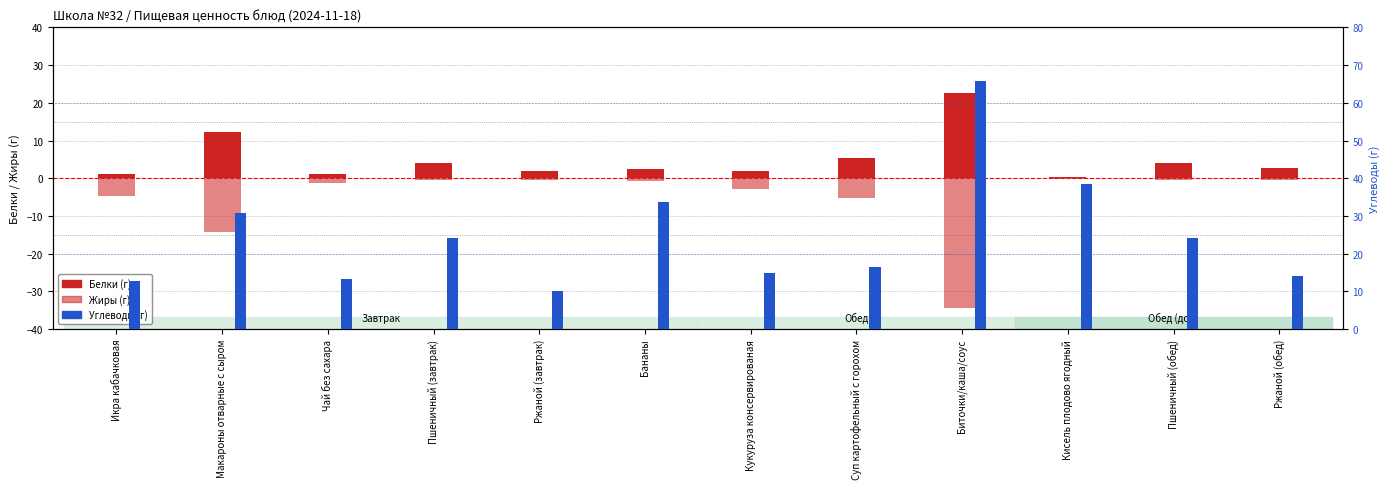

Reading left to right, list all the values displayed in this chart.

Белки (г): 1.2	12.2	1.3	4.0	2.0	2.4	2.0	5.5	22.6	0.4	4.0	2.8
Жиры (г): -4.7	-14.3	-1.1	-0.5	-0.4	-0.8	-2.9	-5.3	-34.3	-0.1	-0.5	-0.5
Углеводы (г): 12.7	30.7	13.3	24.1	10.0	33.6	14.8	16.5	65.7	38.6	24.1	14.0